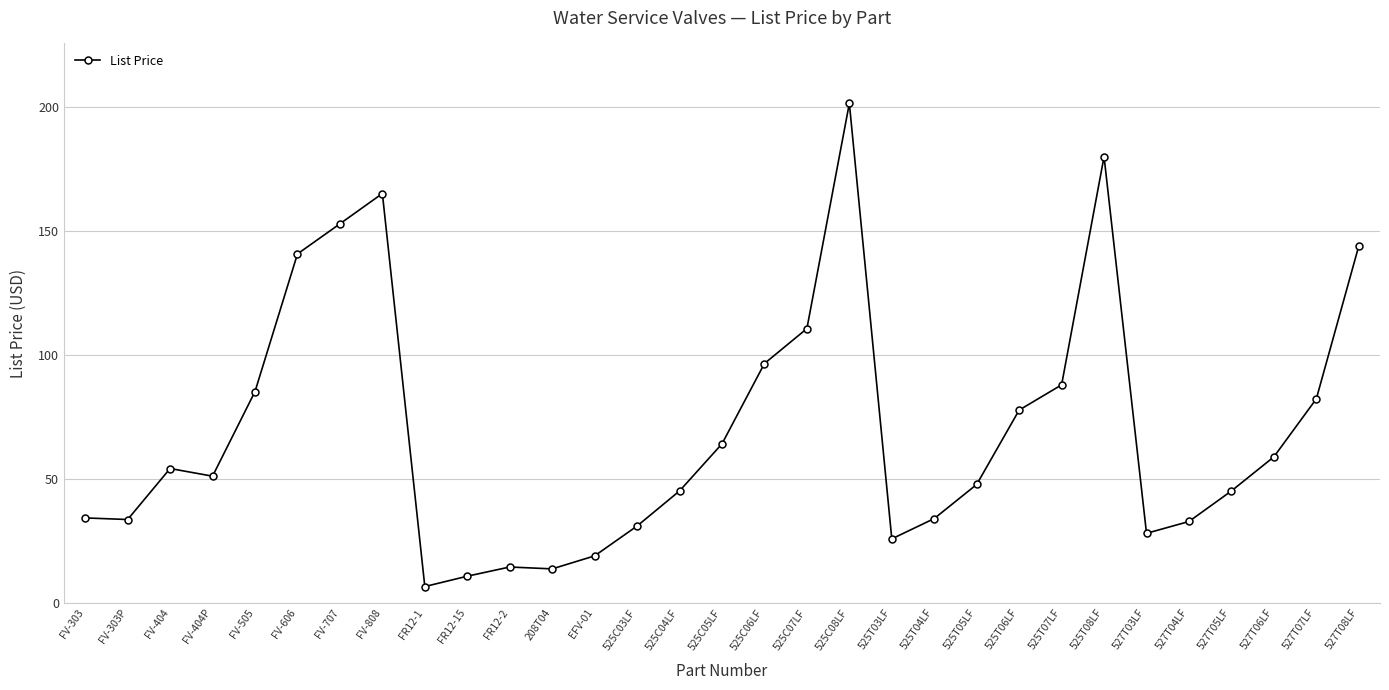

Is it true that the value at 525C04LF is 63.2?

False